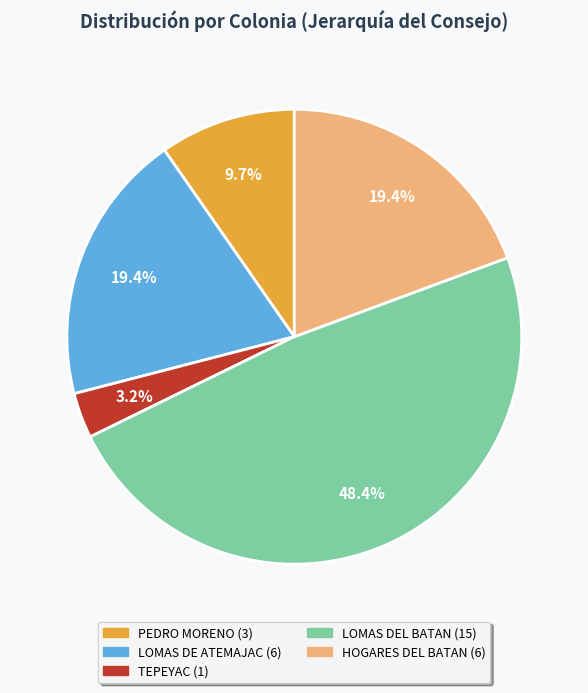

Count the number of slices in the pie.

5